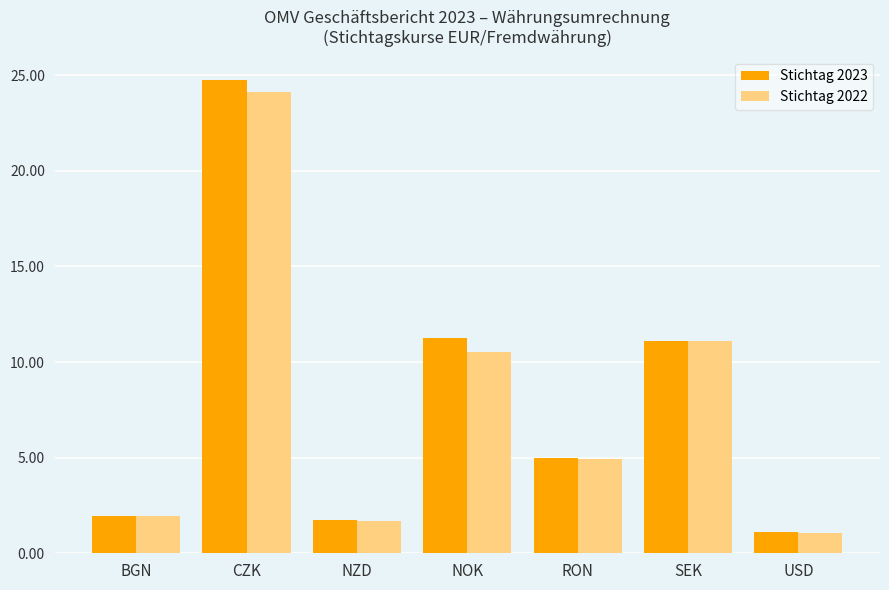

At which label does Stichtag 2023 first exceed 4?

CZK